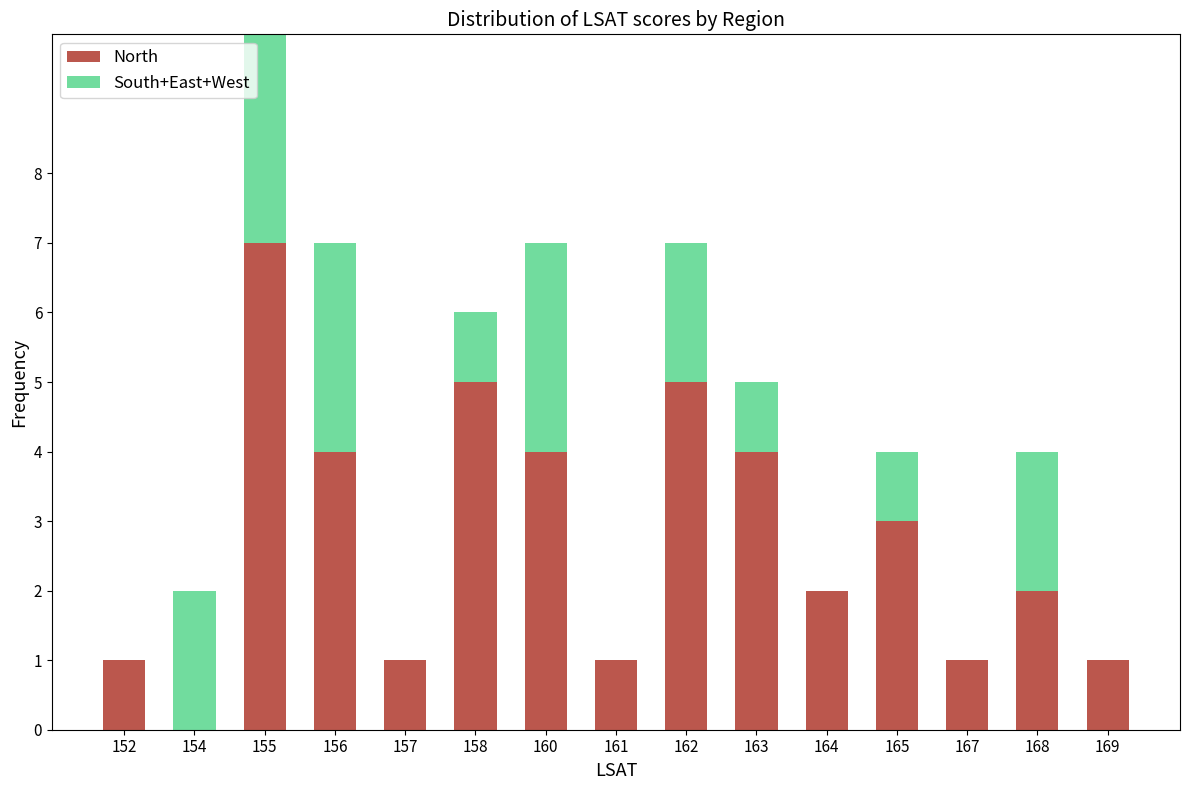

At how many categories does at least one series exceed 6?

1